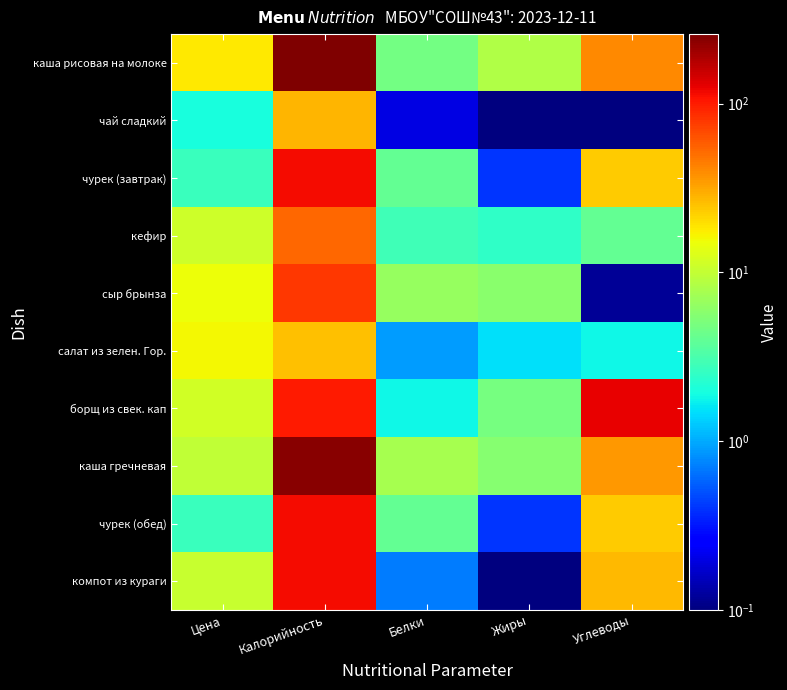

What is the maximum value shown in the chart?

258.1